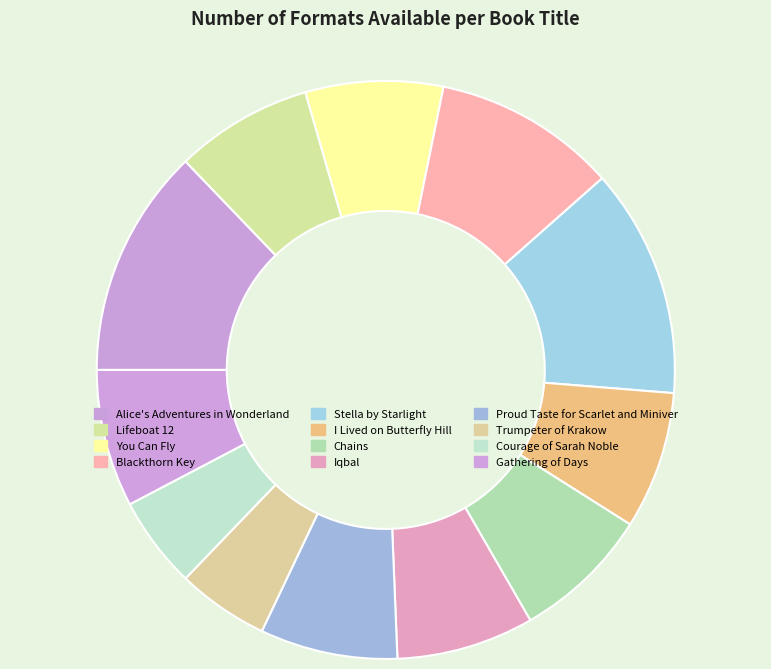

The Gathering of Days slice represents 1% of the pie. True or false?

False